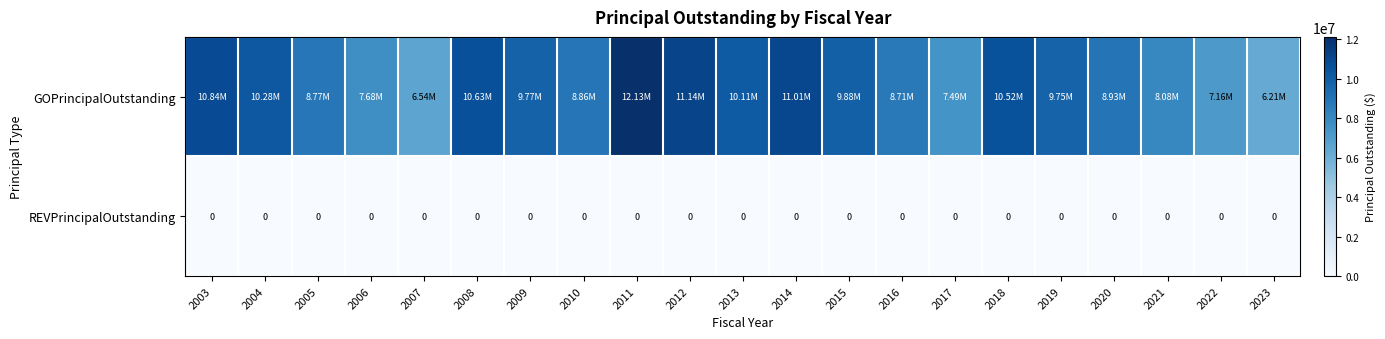

Rank the series by their average value, from highest to lowest.

GOPrincipalOutstanding, REVPrincipalOutstanding